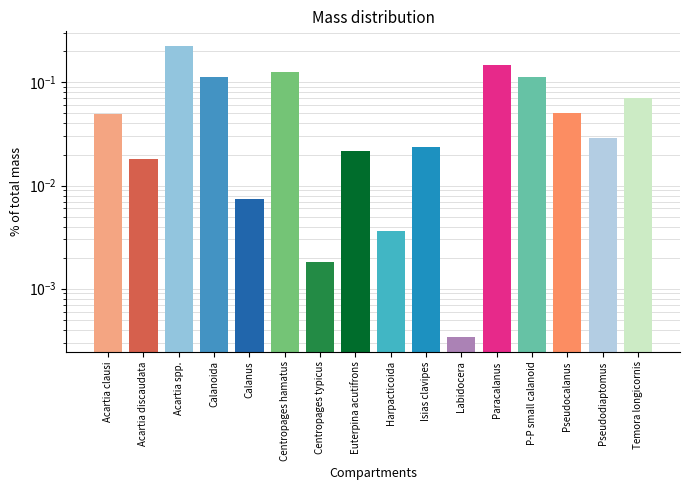

Reading left to right, transcribe all the data shown in this chart.

Acartia clausi=0.0	Acartia discaudata=0.0	Acartia spp.=0.2	Calanoida=0.1	Calanus=0.0	Centropages hamatus=0.1	Centropages typicus=0.0	Euterpina acutifrons=0.0	Harpacticoida=0.0	Isias clavipes=0.0	Labidocera=0.0	Paracalanus=0.1	P-P small calanoid=0.1	Pseudocalanus=0.1	Pseudodiaptomus=0.0	Temora longicornis=0.1